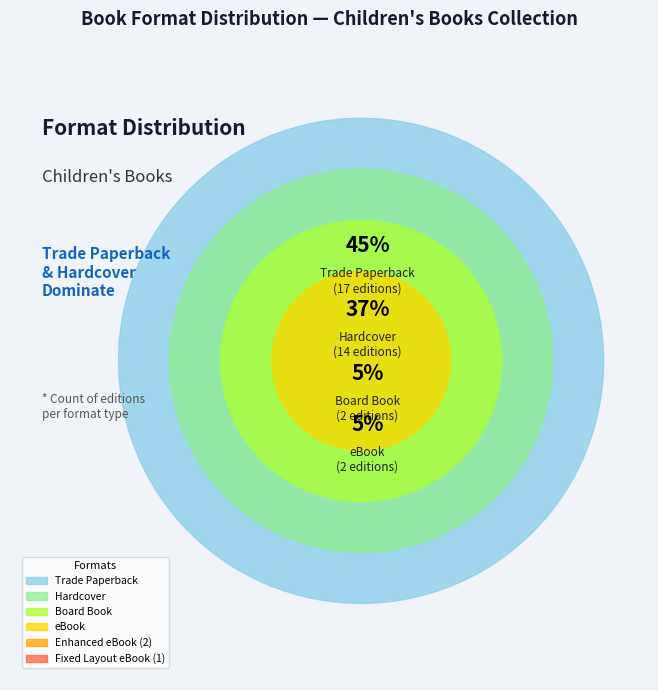

Approximately how many times larger is the value at eBook compared to Hardcover?

0.1